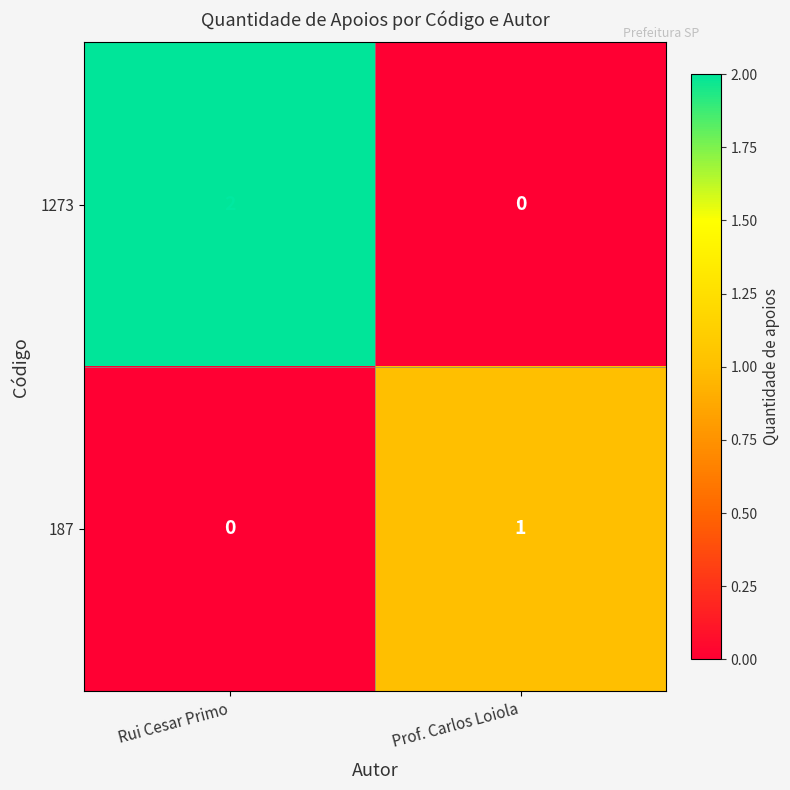

At which category is the sum across all series the highest?

Rui Cesar Primo